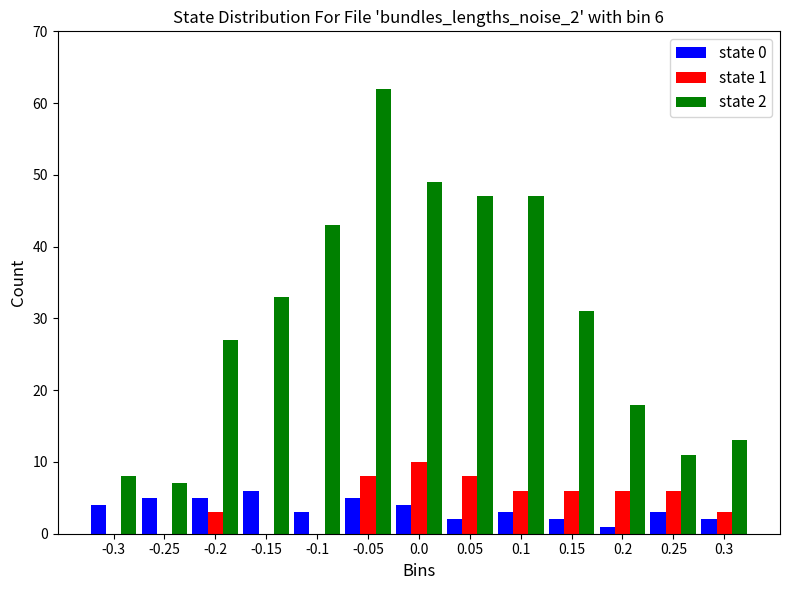

What is the maximum value shown in the chart?

62